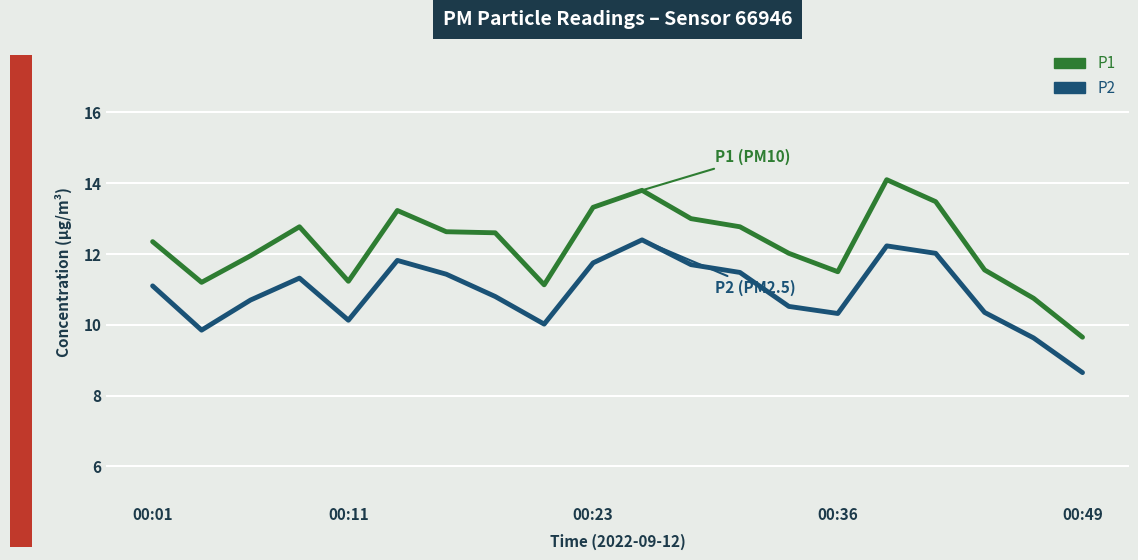

Rank the series by their average value, from lowest to highest.

P2, P1